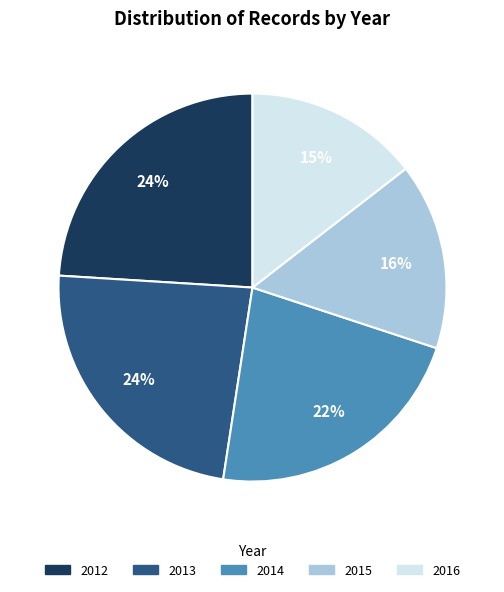

To the nearest percent, what is the average slice percentage?

20%